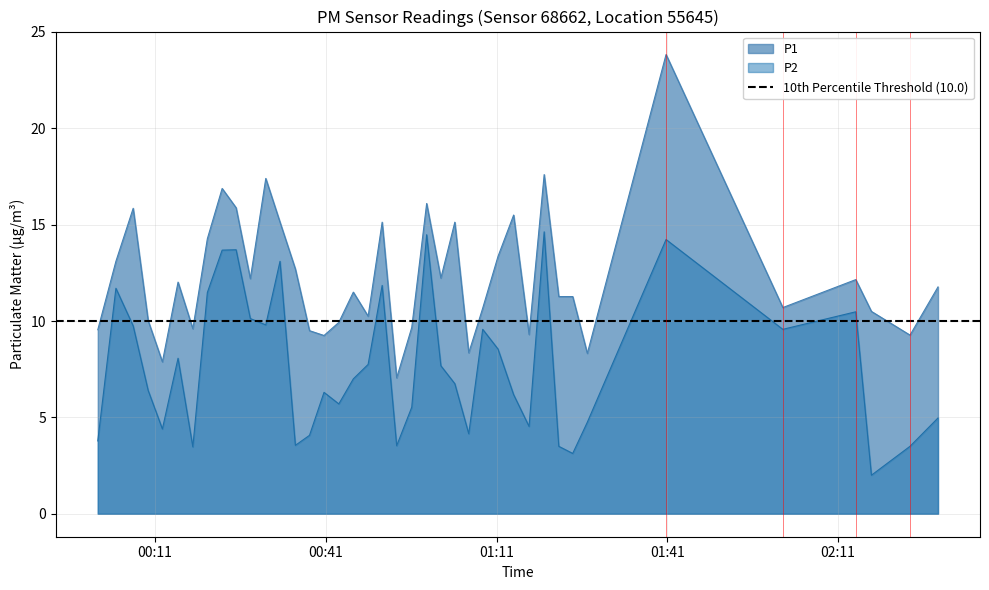

What is the maximum value for P1?

23.8